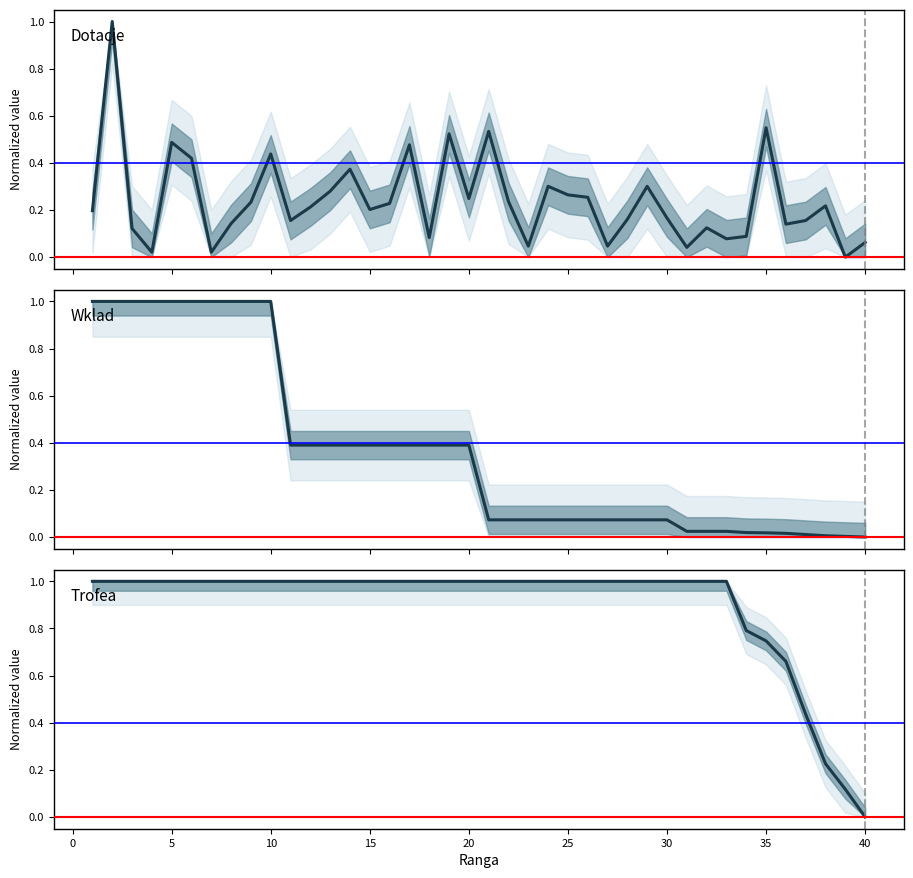

What are all the series names shown in the legend?

Dotacje, Wklad, Trofea